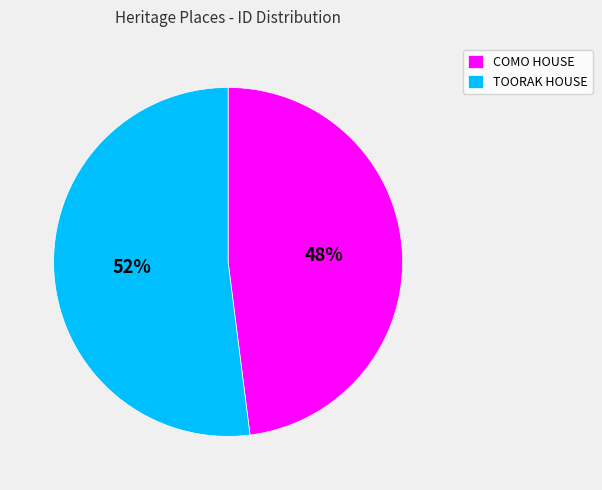

Is the sum of TOORAK HOUSE and COMO HOUSE greater than half?

Yes